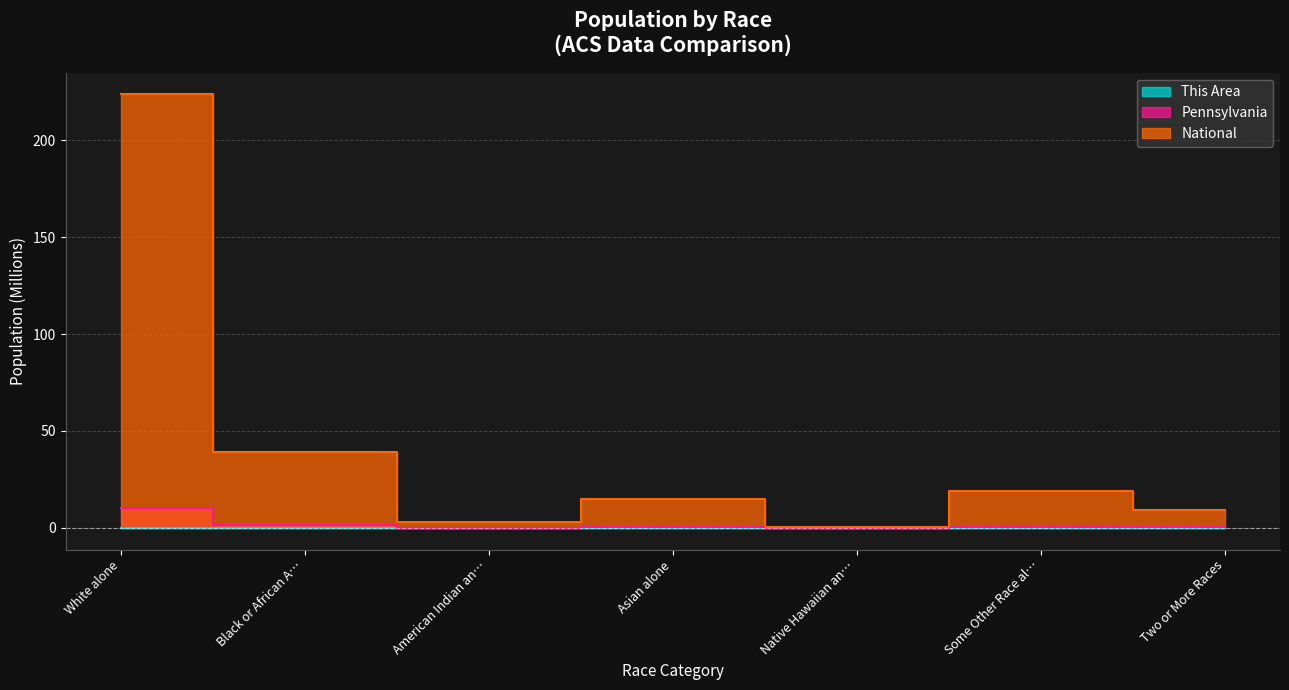

How many data points in National are less than 14?

3